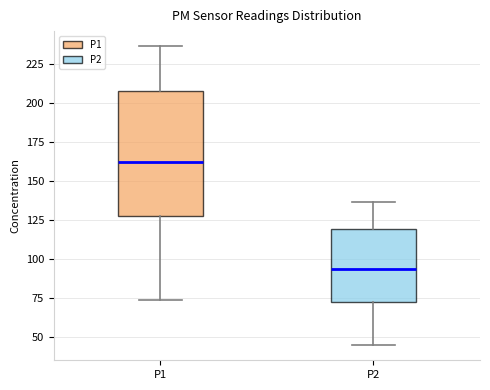

Reading left to right, transcribe this box plot: for each box, give where its median line is, the range the box spans, and where its two whiskers end, as read against the y-axis. The values are not printed on the chart, so give them approximately, as read against the axis.

P1: median 160, box 130 to 210, whiskers 75 to 235
P2: median 95, box 70 to 120, whiskers 45 to 135